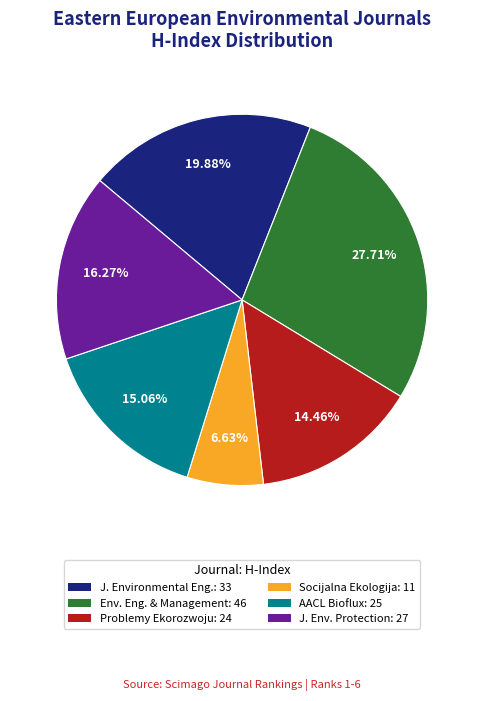

Between J. Env. Protection: 27 and Env. Eng. & Management: 46, which is larger?

Env. Eng. & Management: 46